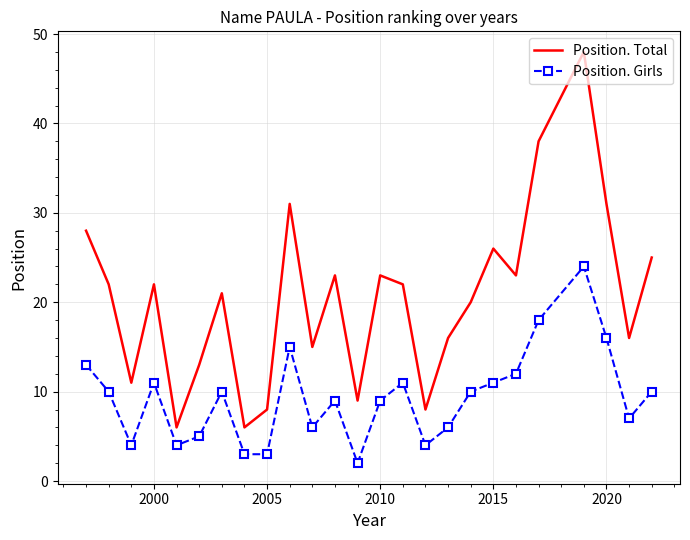

Which series has the largest total across all categories?

Position. Total